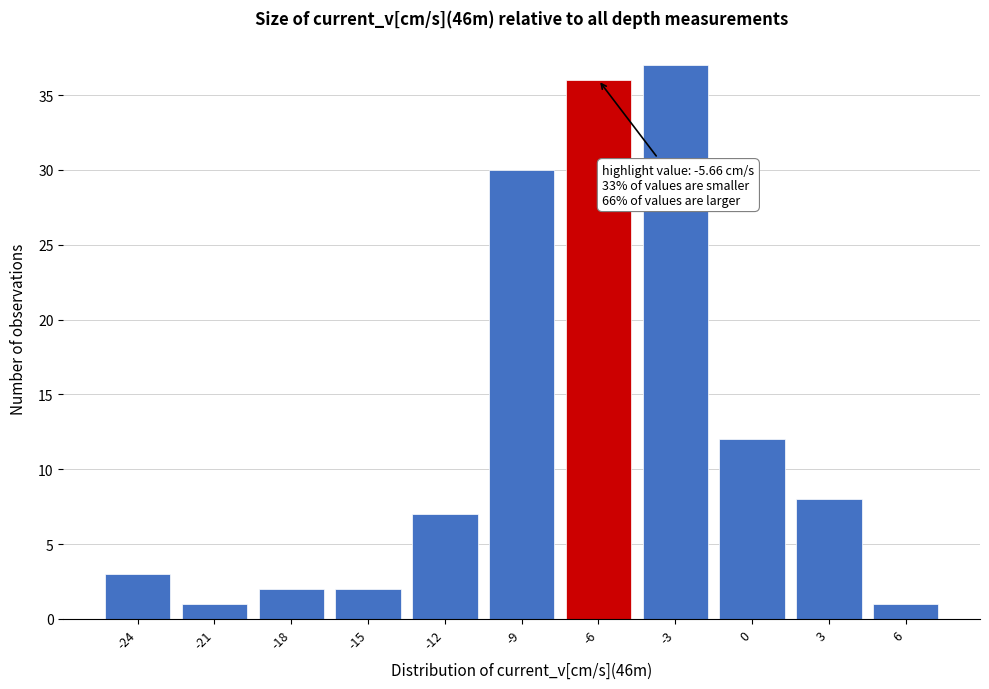

Reading right to left, transcribe all the data shown in this chart.

6=1	3=8	0=12	-3=37	-6=36	-9=30	-12=7	-15=2	-18=2	-21=1	-24=3